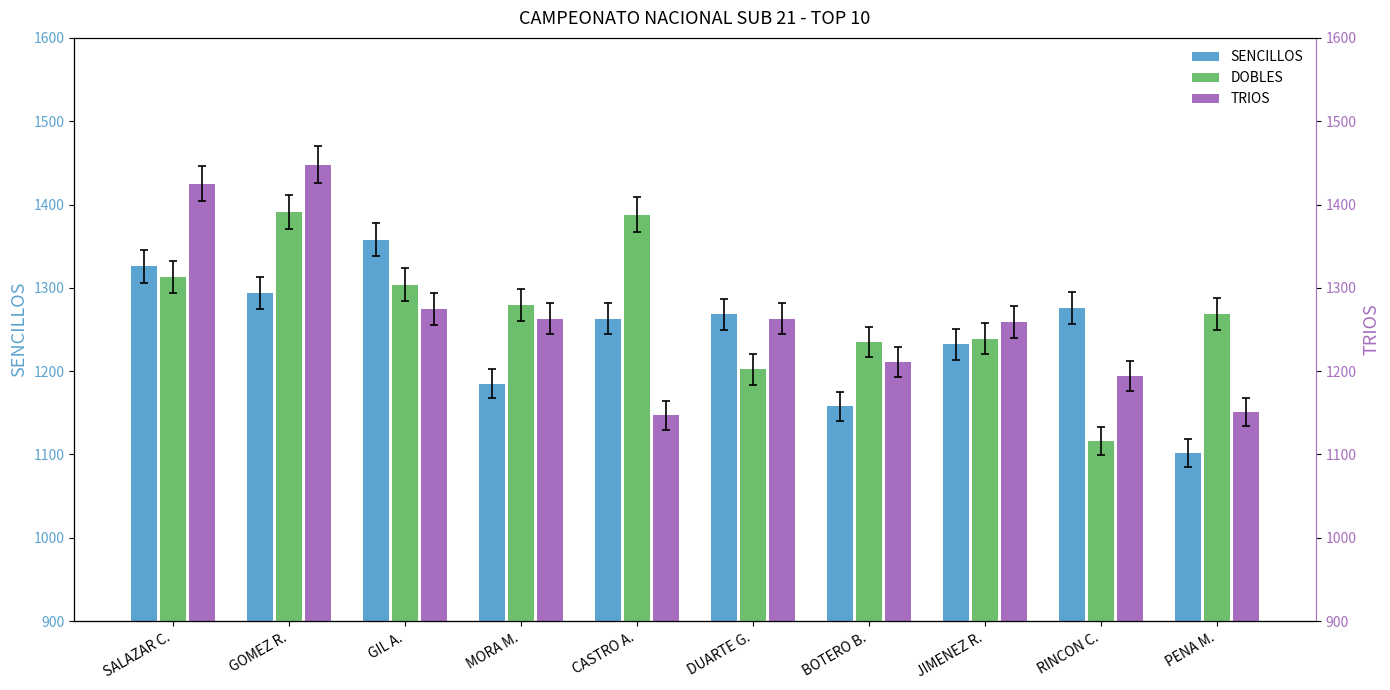

At how many categories does at least one series exceed 1403?

2